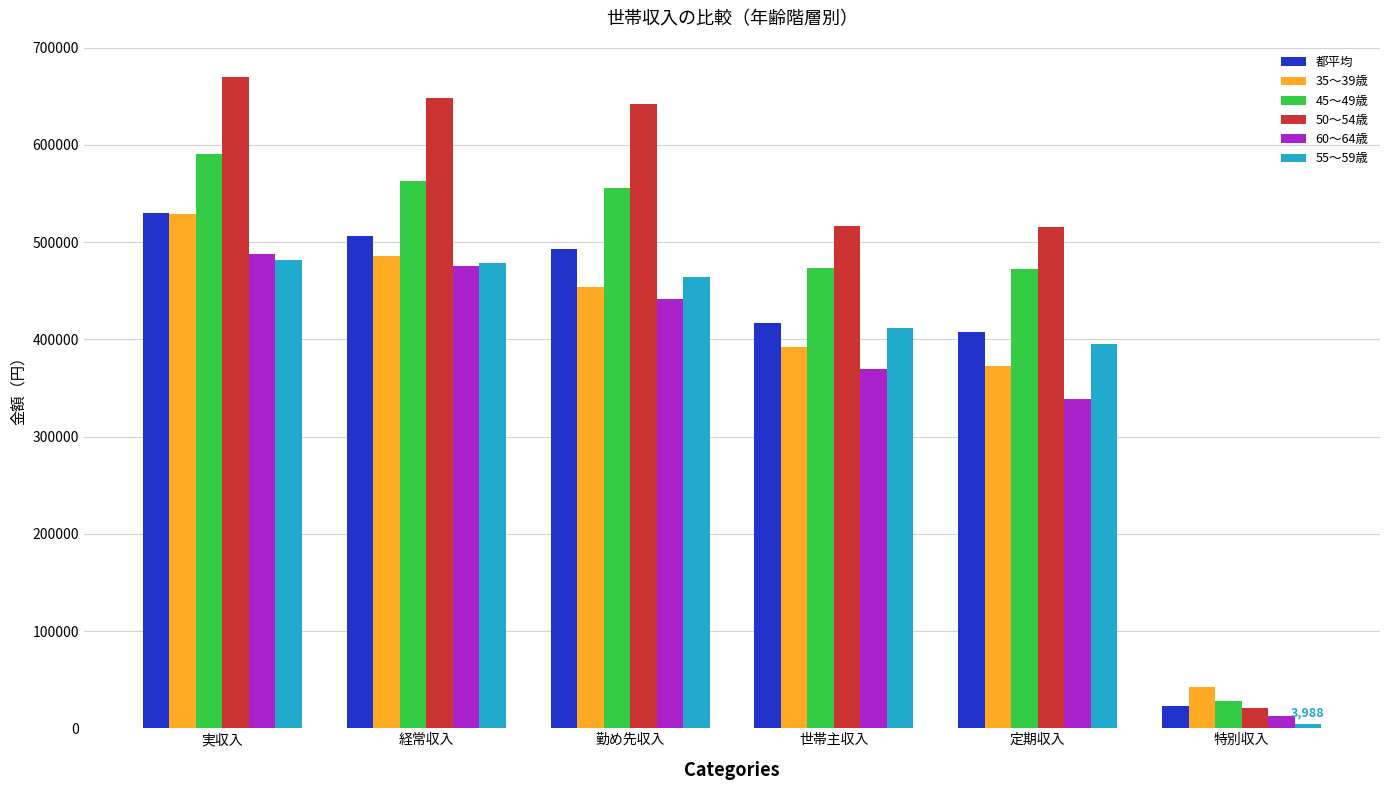

What is the value of the 60～64歳 bar at the 6th from the left?

12881